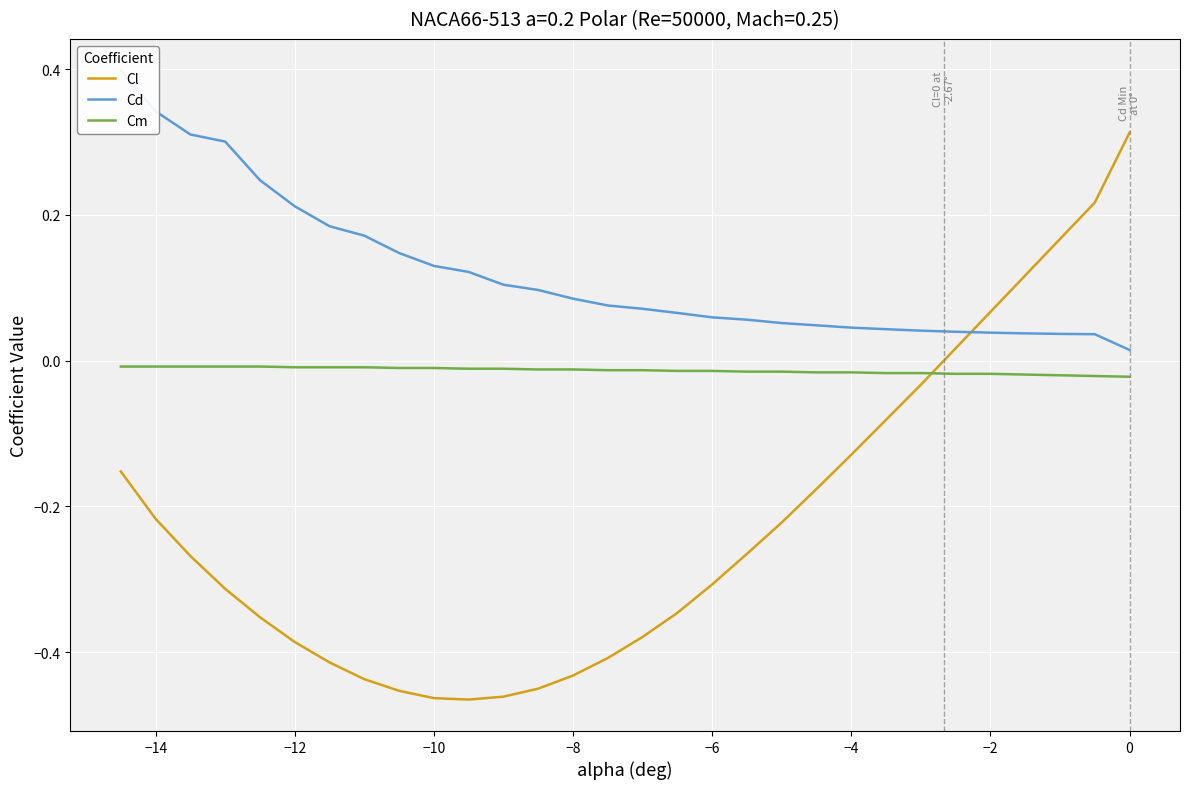

How many lines are shown in the chart?

3